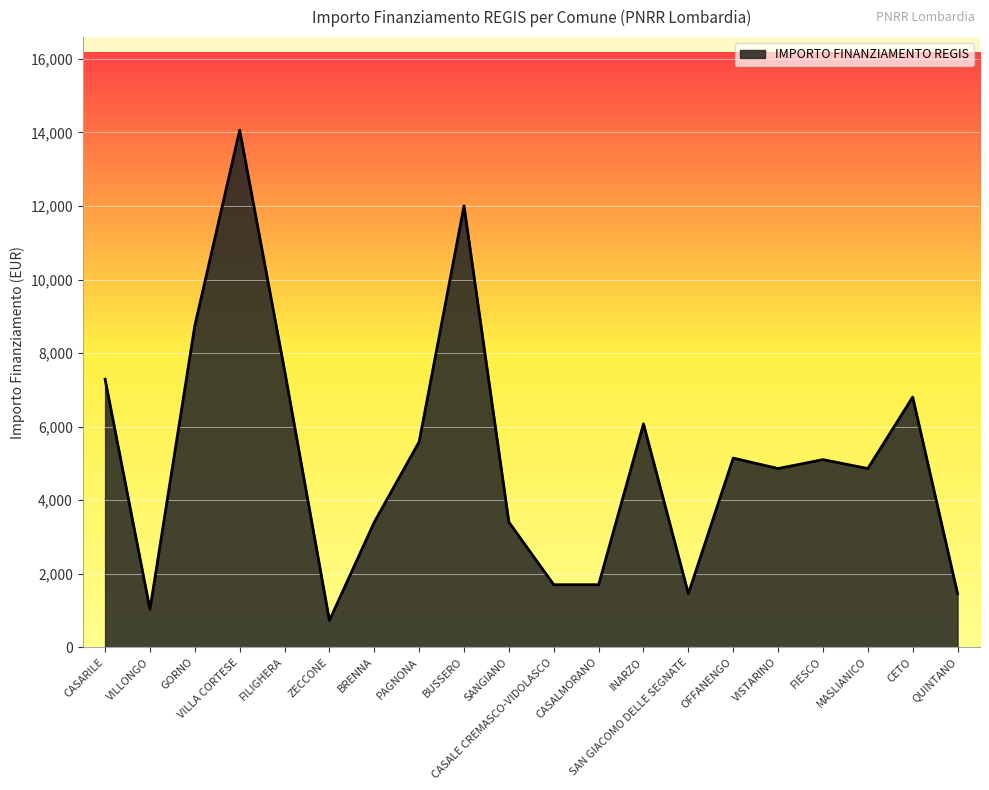

At which category does the chart reach its peak across all series?

VILLA CORTESE